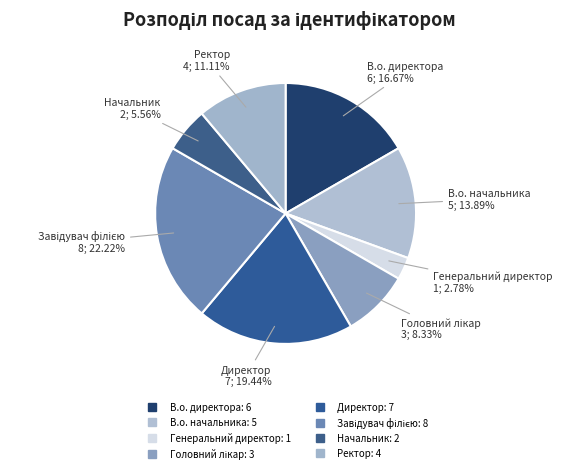

To the nearest percent, what percentage of the pie is Головний лікар?

8%